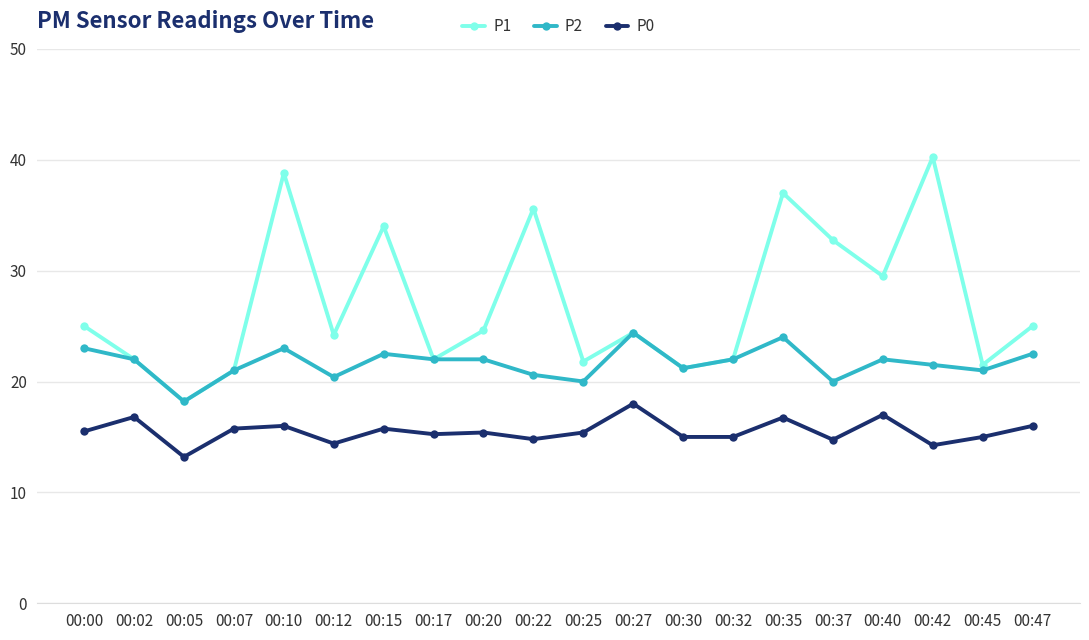

Rank the series by their maximum value, from highest to lowest.

P1, P2, P0